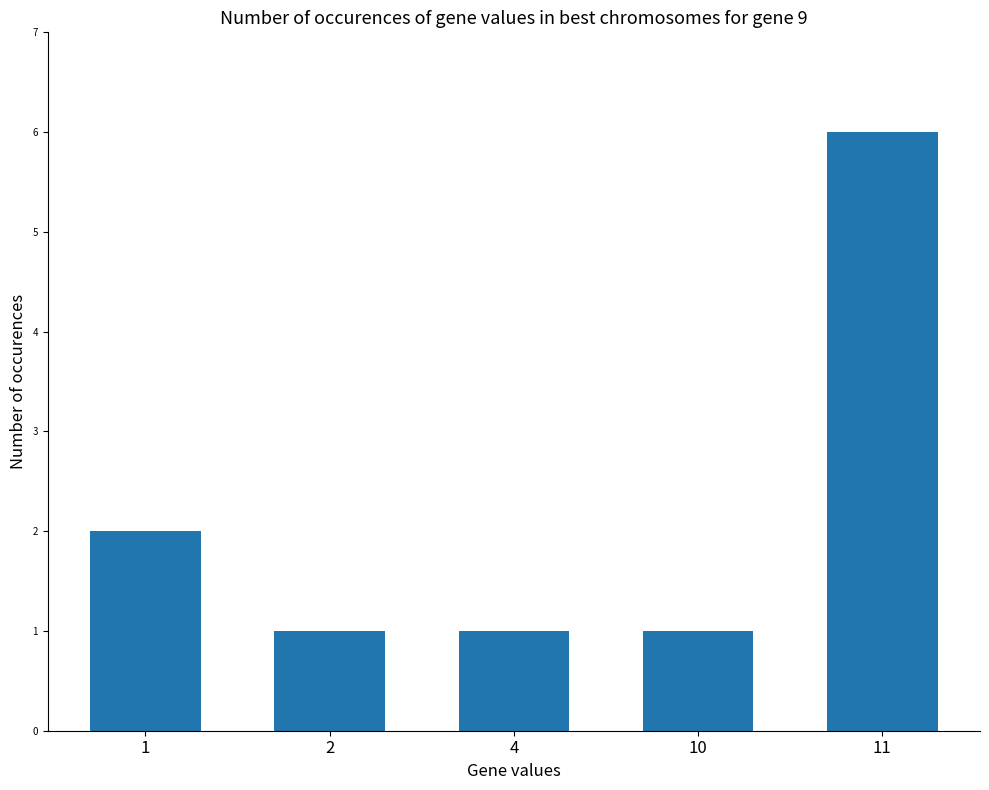

The value at 2 is 1. True or false?

True